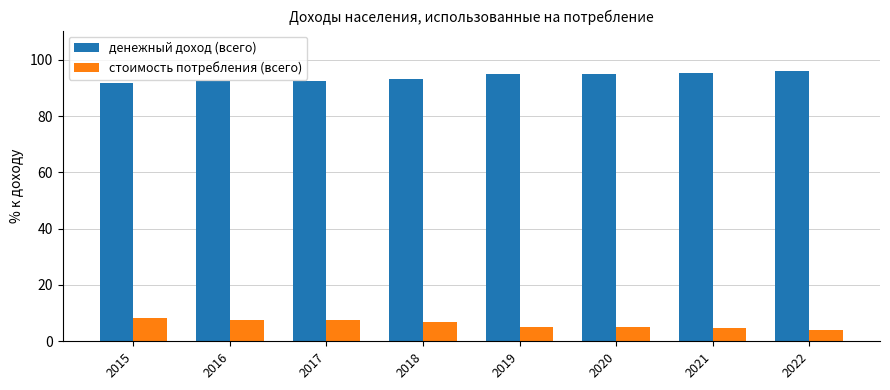

At how many categories does at least one series exceed 13?

8